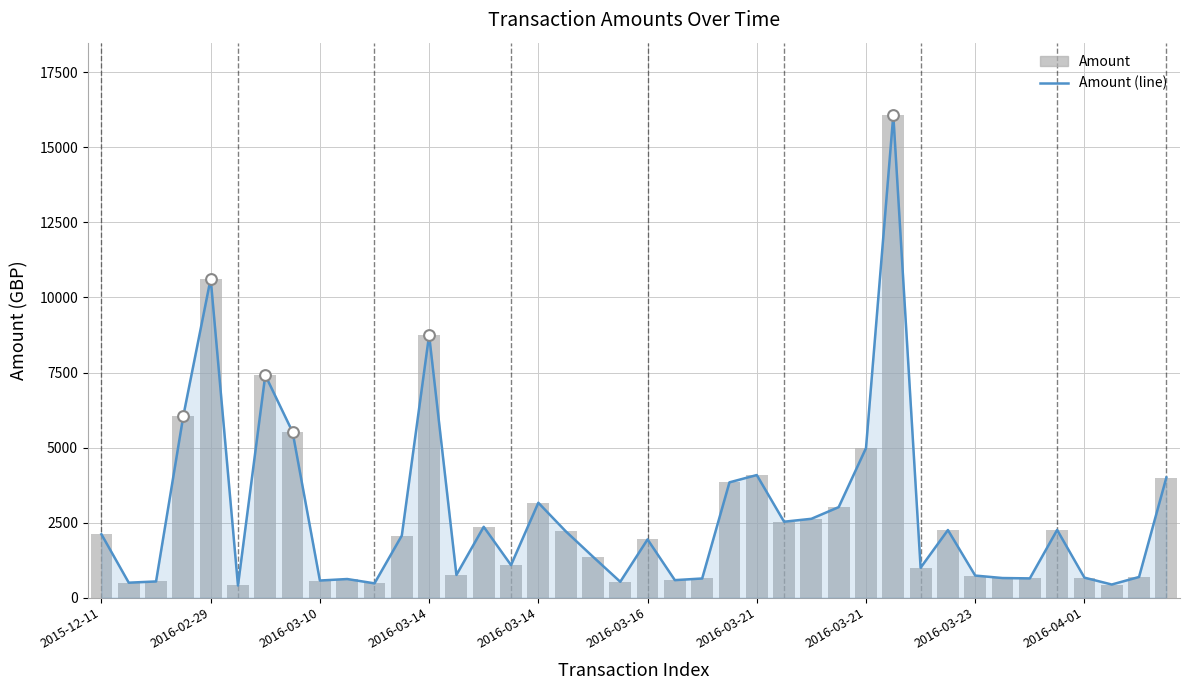

What is the total value across all series at 2016-03-21?

8164.8